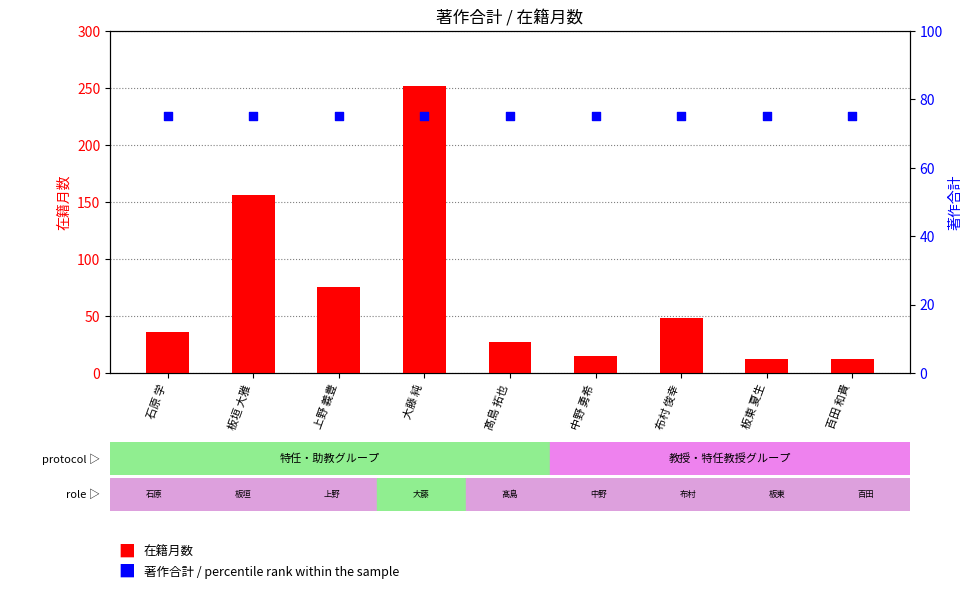

At how many categories does at least one series exceed 184?

1